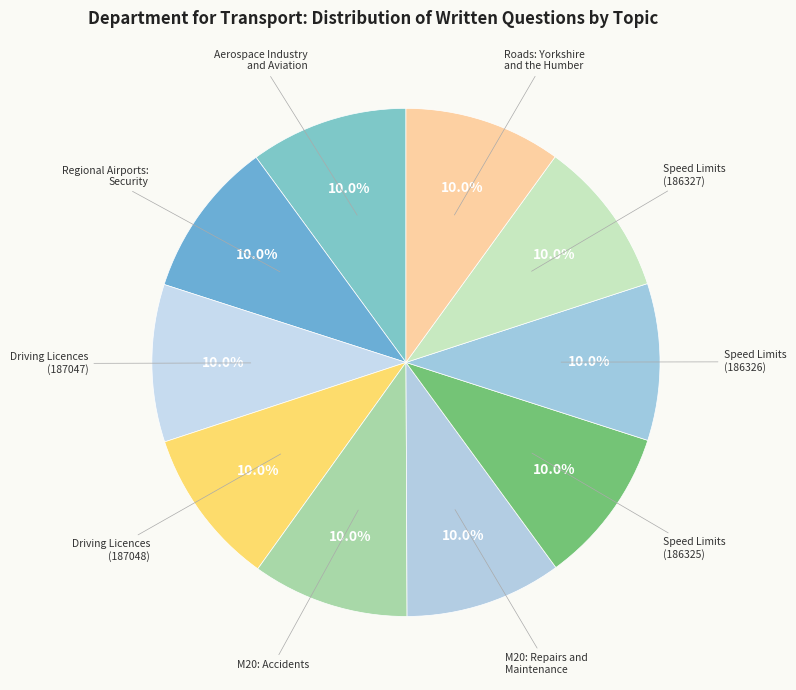

How many segments does this pie chart have?

10